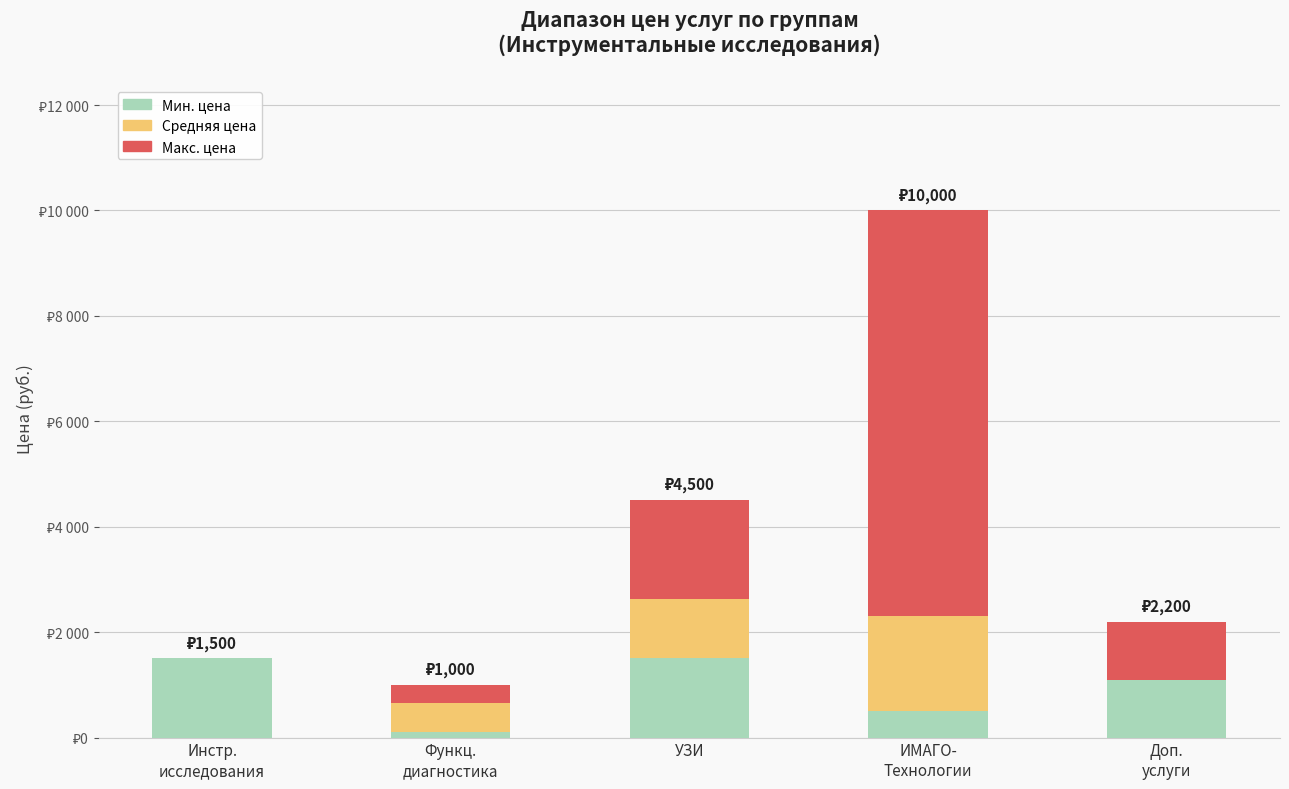

Are the bars grouped side by side (vs. stacked)?

No